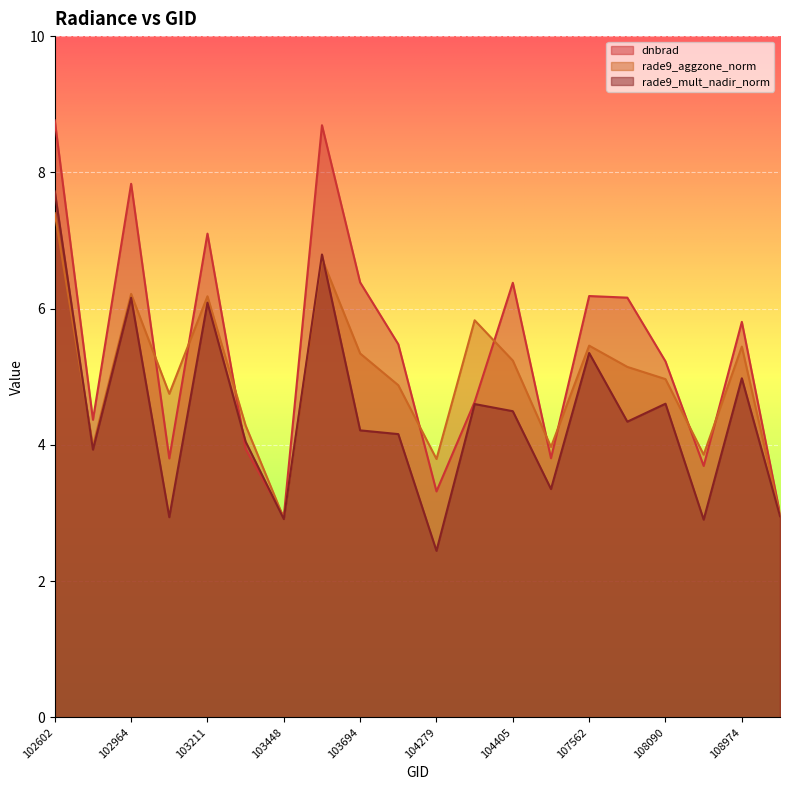

How many lines are shown in the chart?

3